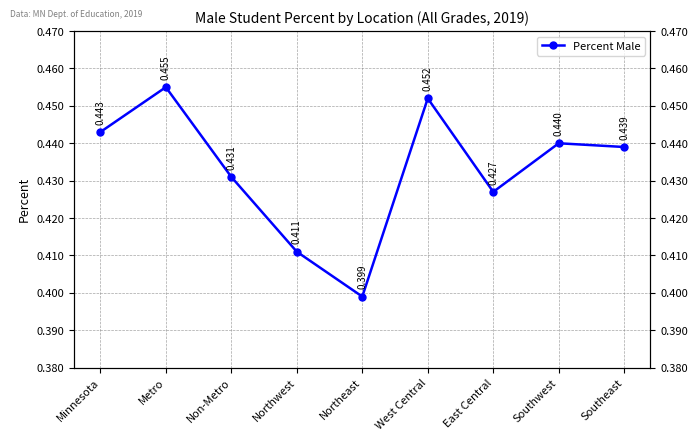

List the labels in order of value, largest first.

Metro, West Central, Minnesota, Southwest, Southeast, Non-Metro, East Central, Northwest, Northeast